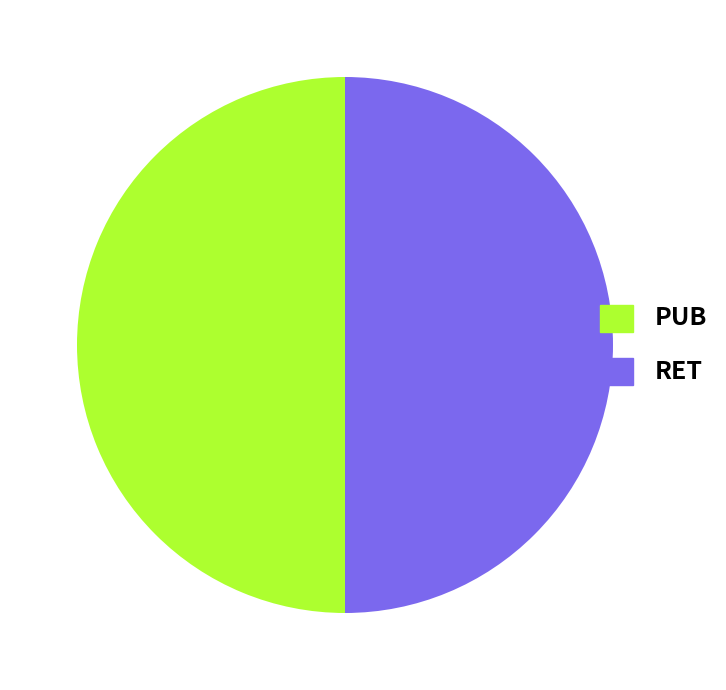

What is the ratio of the value at PUB to the value at RET?

1.0